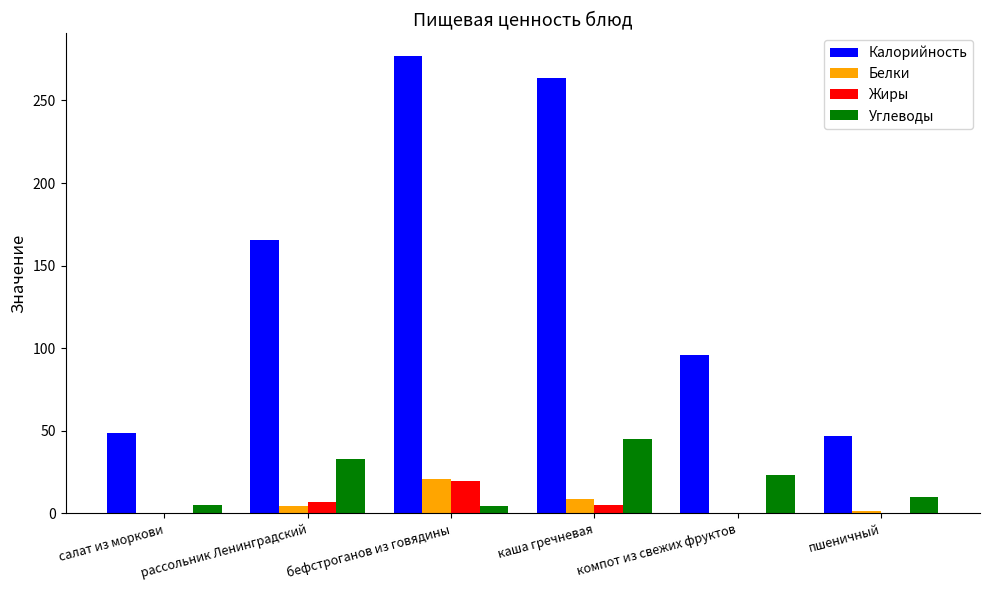

Are the bars horizontal?

No